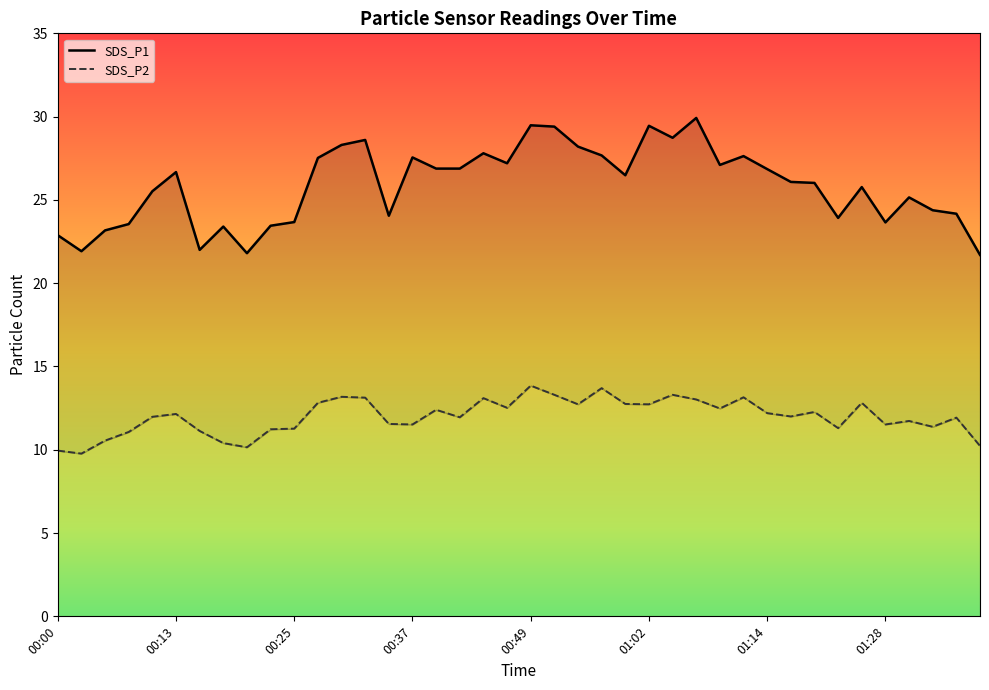

True or false: SDS_P1 and SDS_P2 intersect in this chart.

False